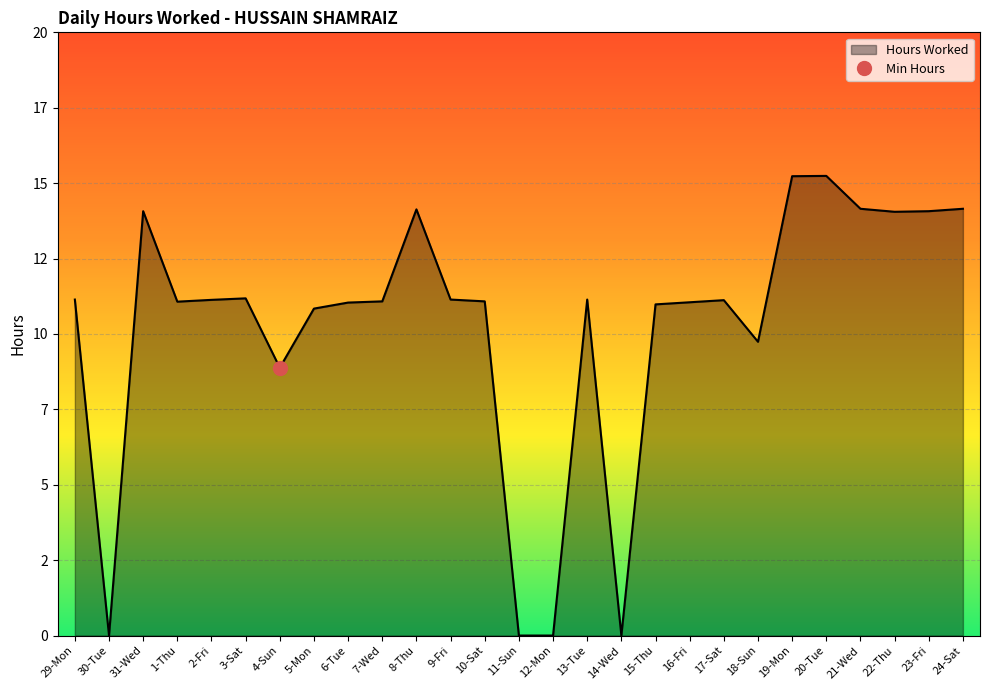

What is the change in value from 20-Tue to 23-Fri?

-1.2